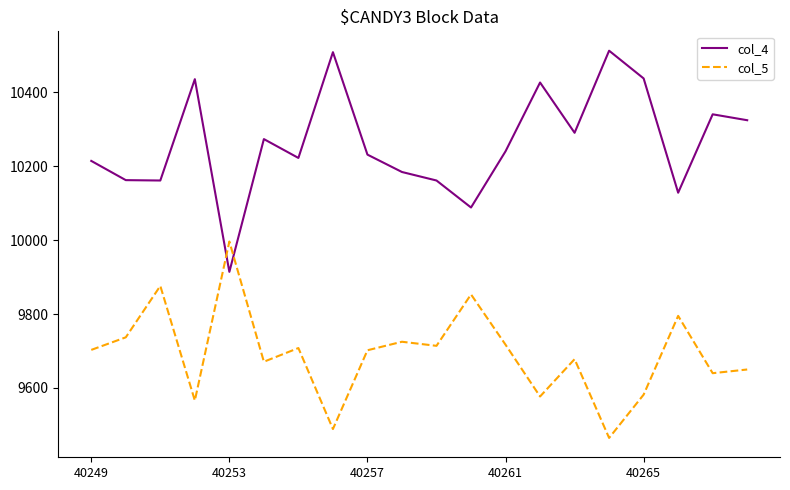

Rank the series by their maximum value, from lowest to highest.

col_5, col_4